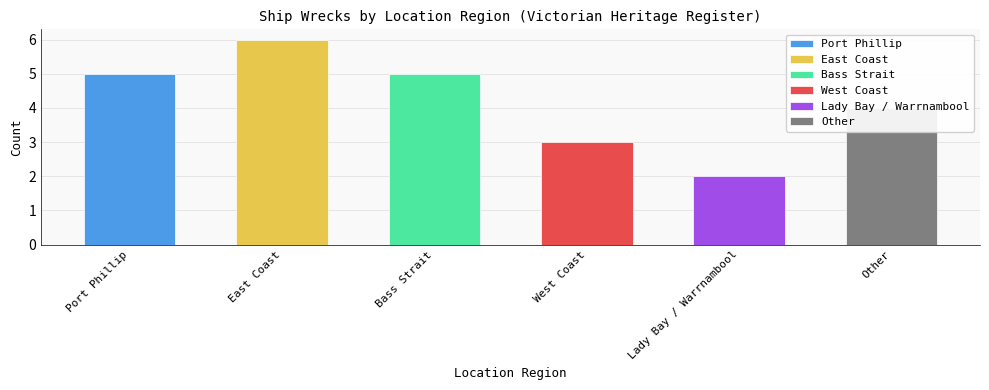

What is the change in value from West Coast to Other?

+1